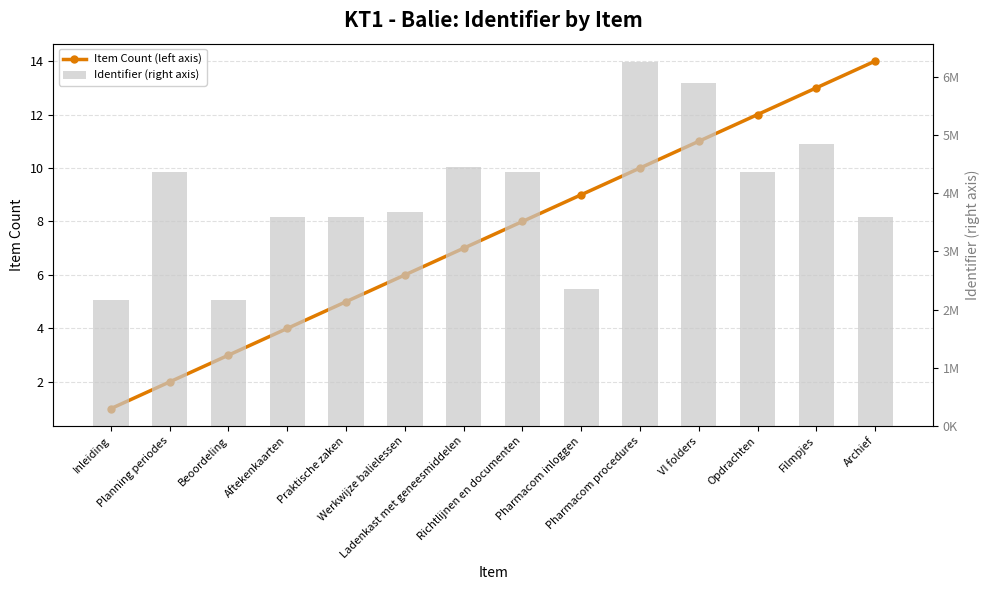

Where does the Item Count (left axis) series first go above 8?

Pharmacom inloggen